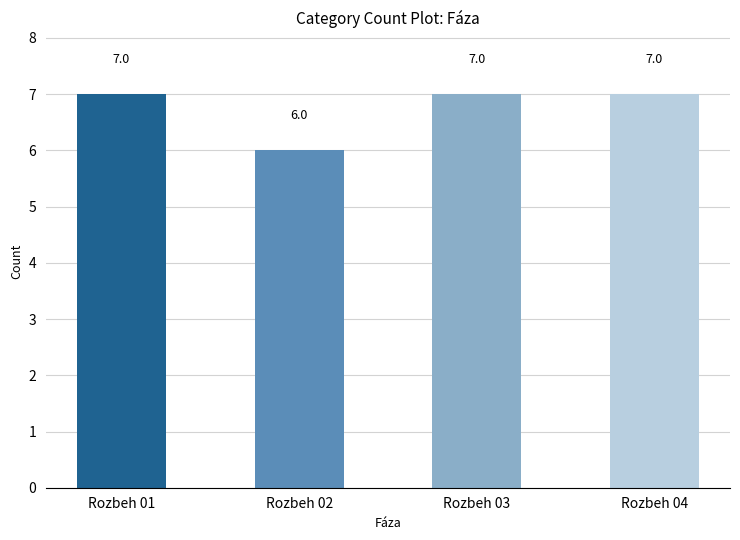

What is the ratio of the value at Rozbeh 02 to the value at Rozbeh 01?

0.9